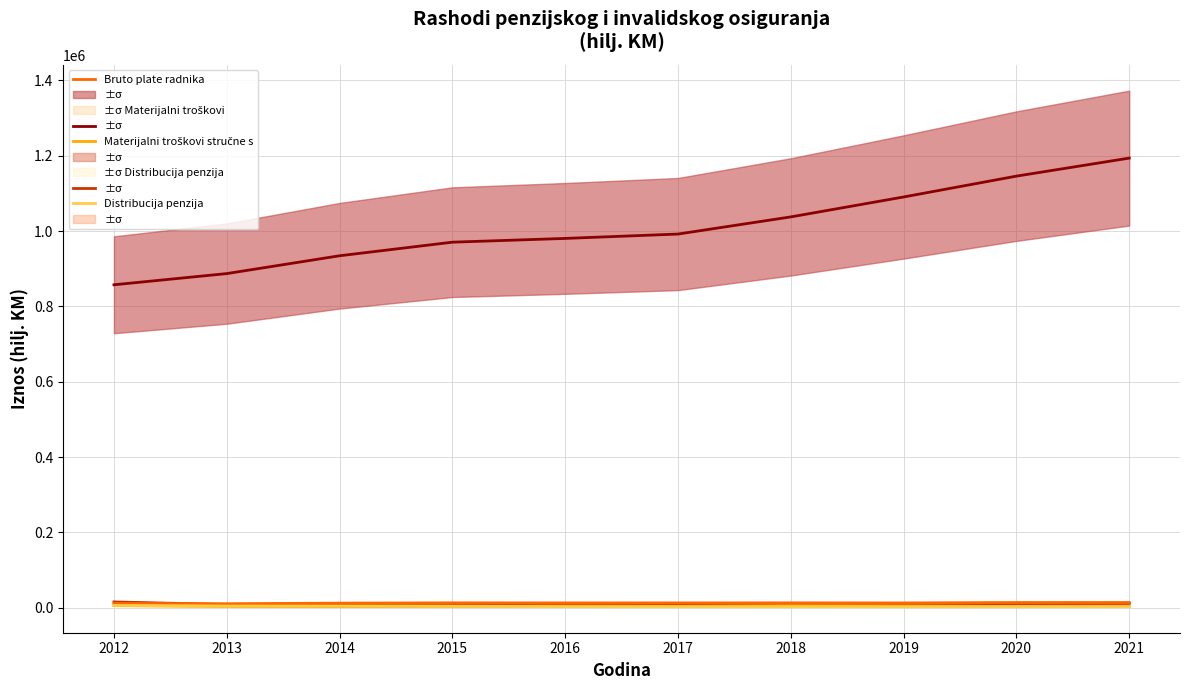

Which has a higher value, 2016 or 2021?

2021